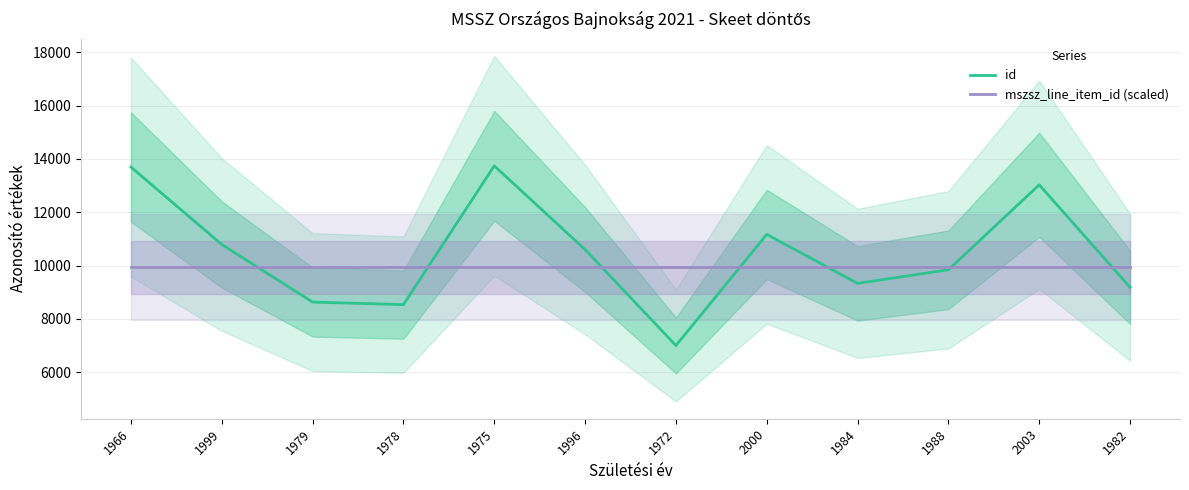

True or false: mszsz_line_item_id (scaled) and id cross at least once.

True